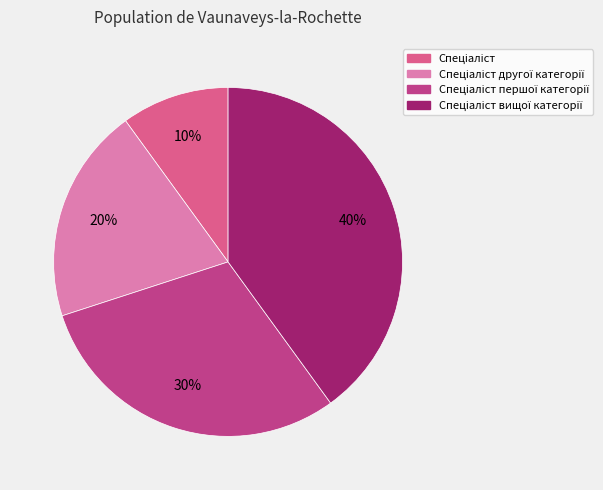

Is there any slice that represents more than half of the pie?

No